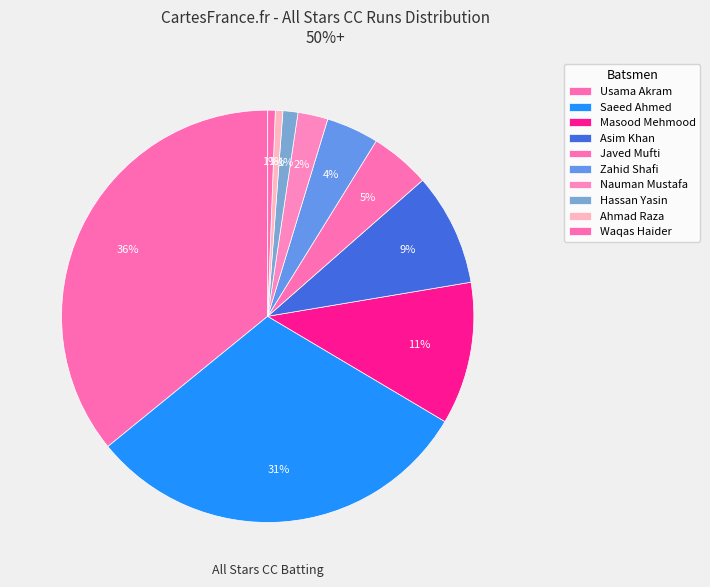

How many slices are in this pie chart?

10